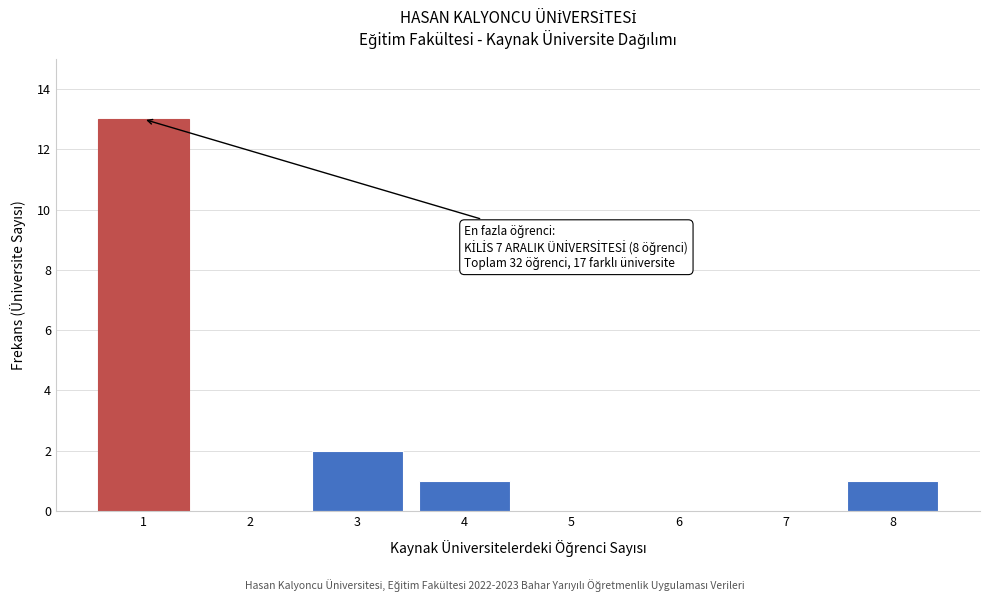

Reading left to right, transcribe all the data shown in this chart.

1=13	2=0	3=2	4=1	5=0	6=0	7=0	8=1